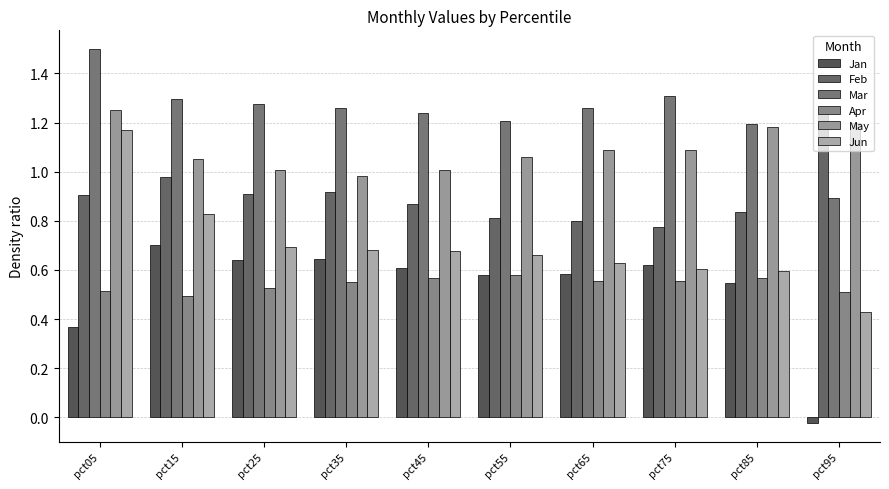

Is the value of Jun at pct15 greater than the value of Mar at pct65?

No